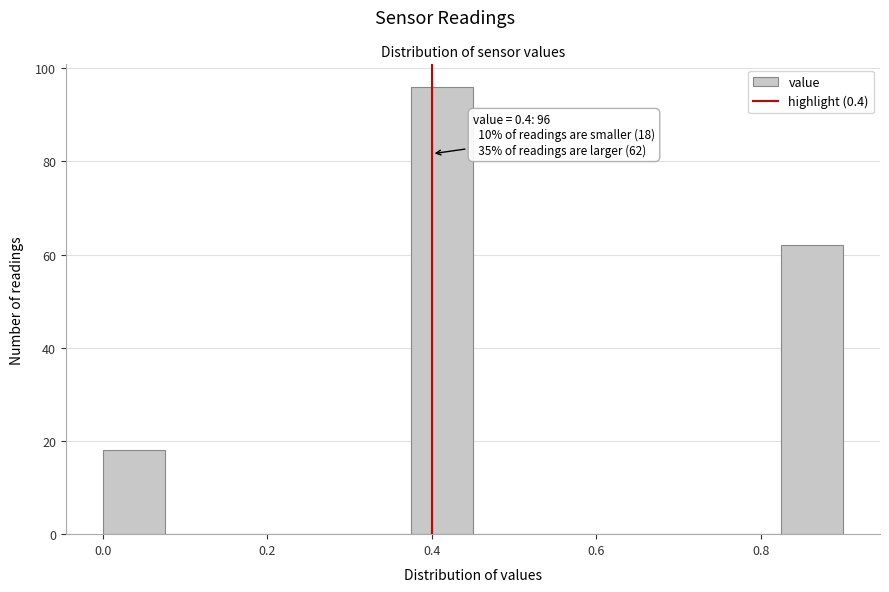

Around what value on the x-axis is the tallest bar? Give the approximate position of its centre, as read against the axis.

0.42